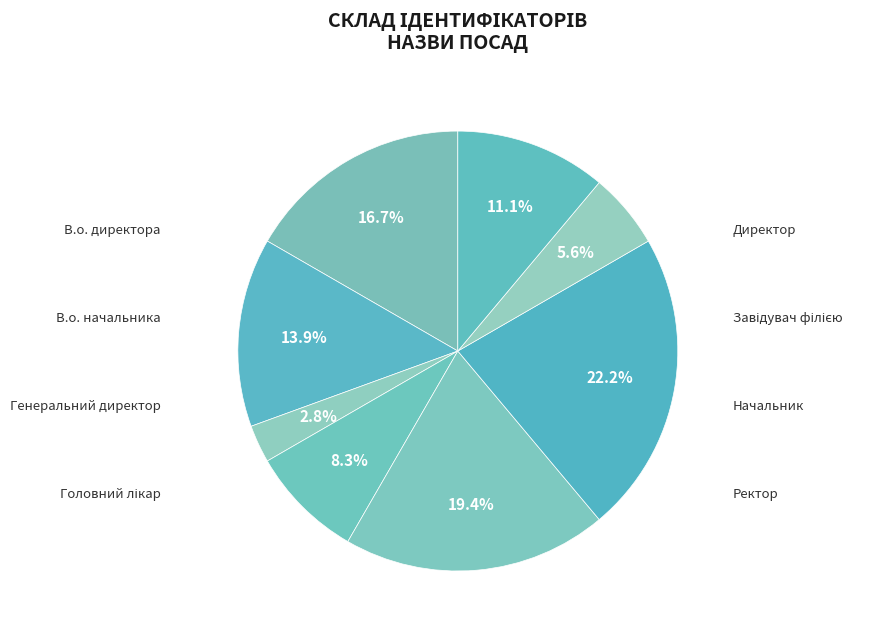

How many segments does this pie chart have?

8